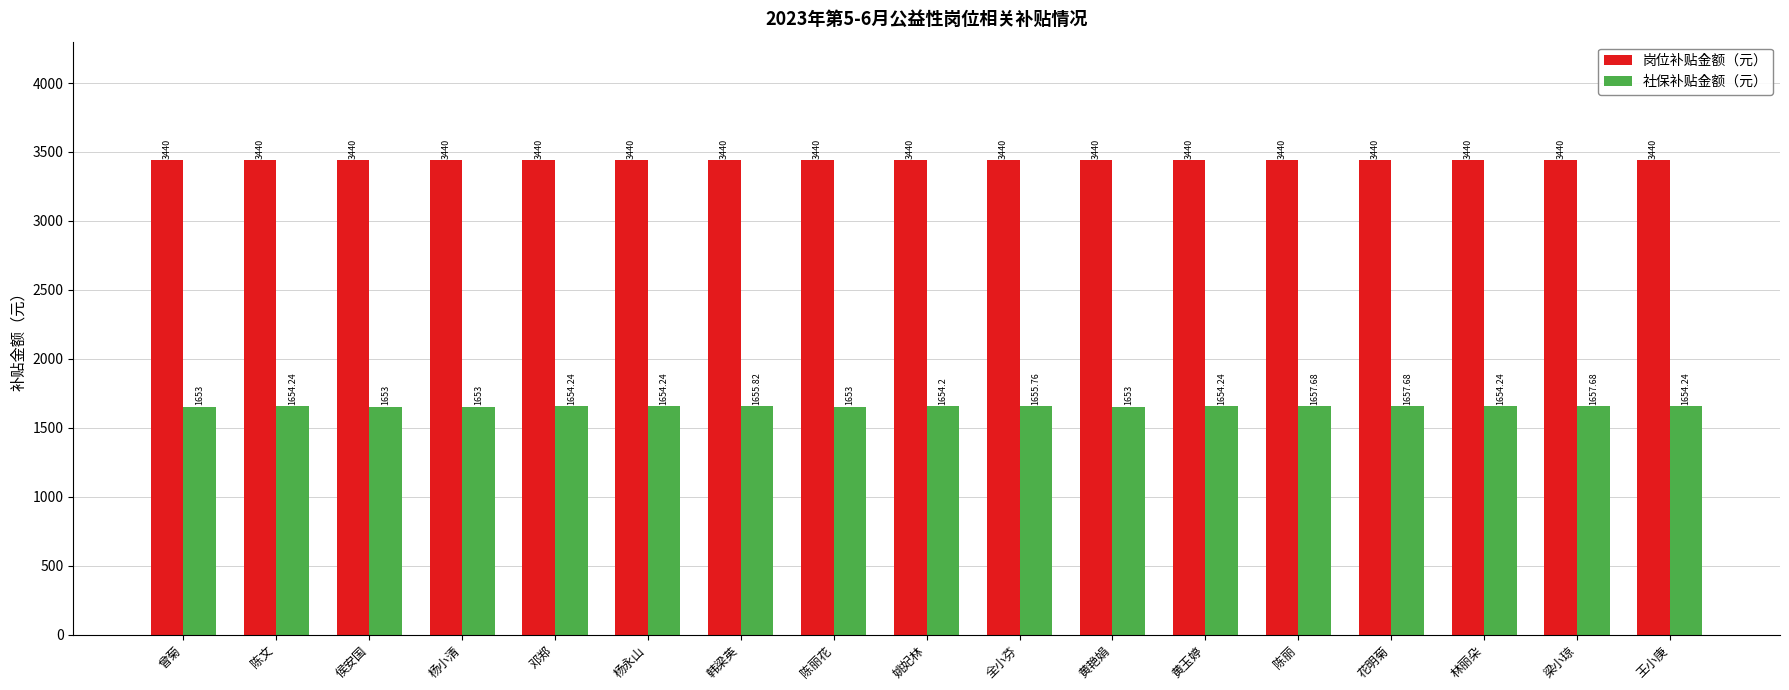

What is the difference between the highest and lowest values at 姚妃林?

1785.8